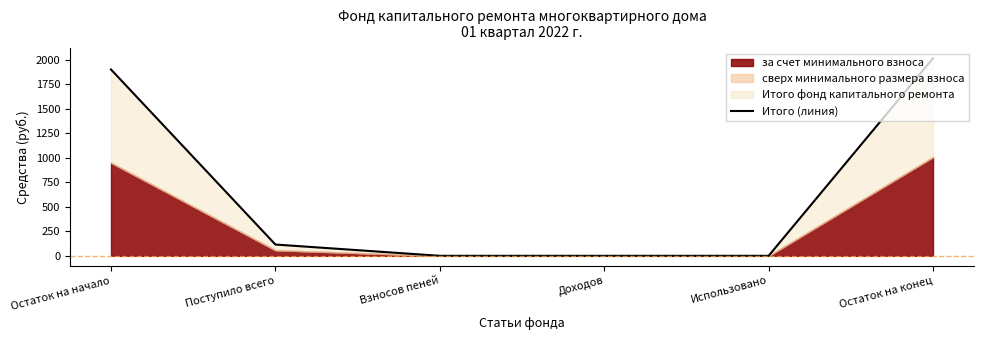

What is the change in value from Остаток на начало to Доходов?

-1901.1